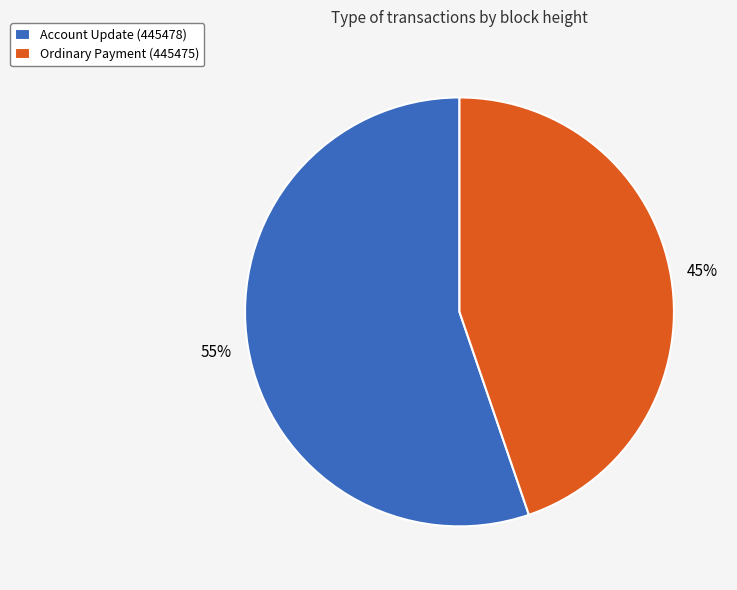

What is the majority slice?

Account Update (445478)